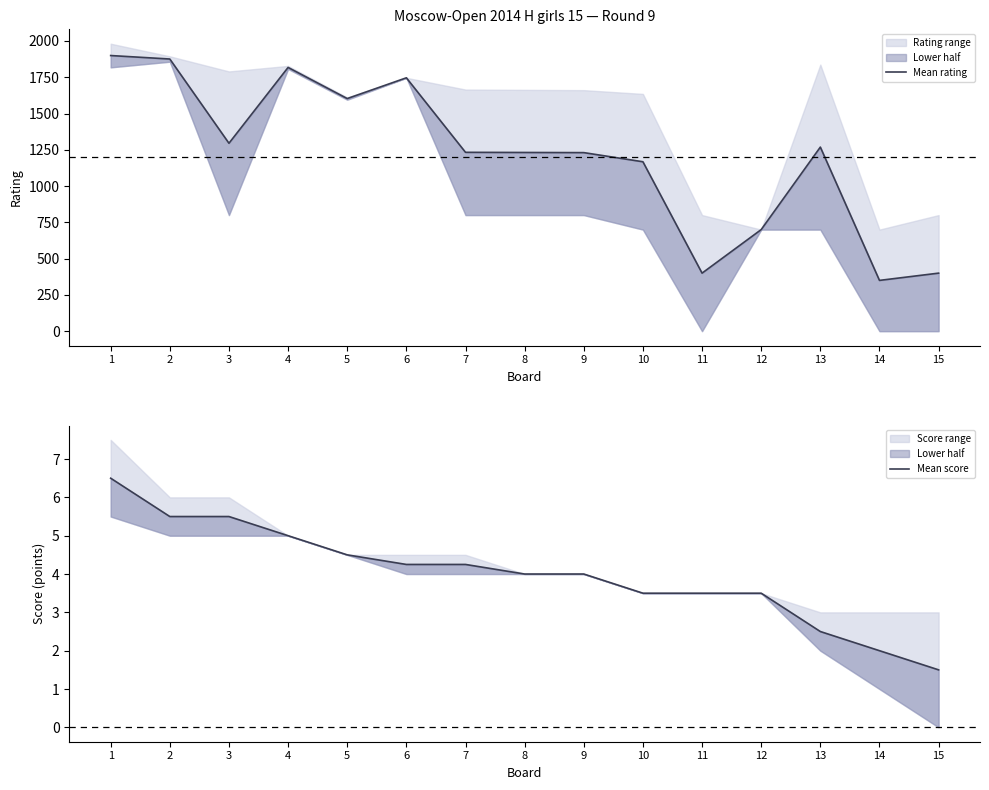

What is the difference between the maximum and minimum values in the Mean score series?

5.0